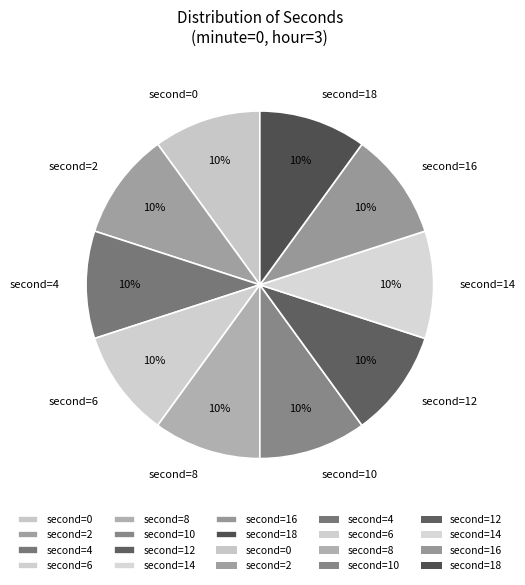

Is there any slice that represents more than half of the pie?

No